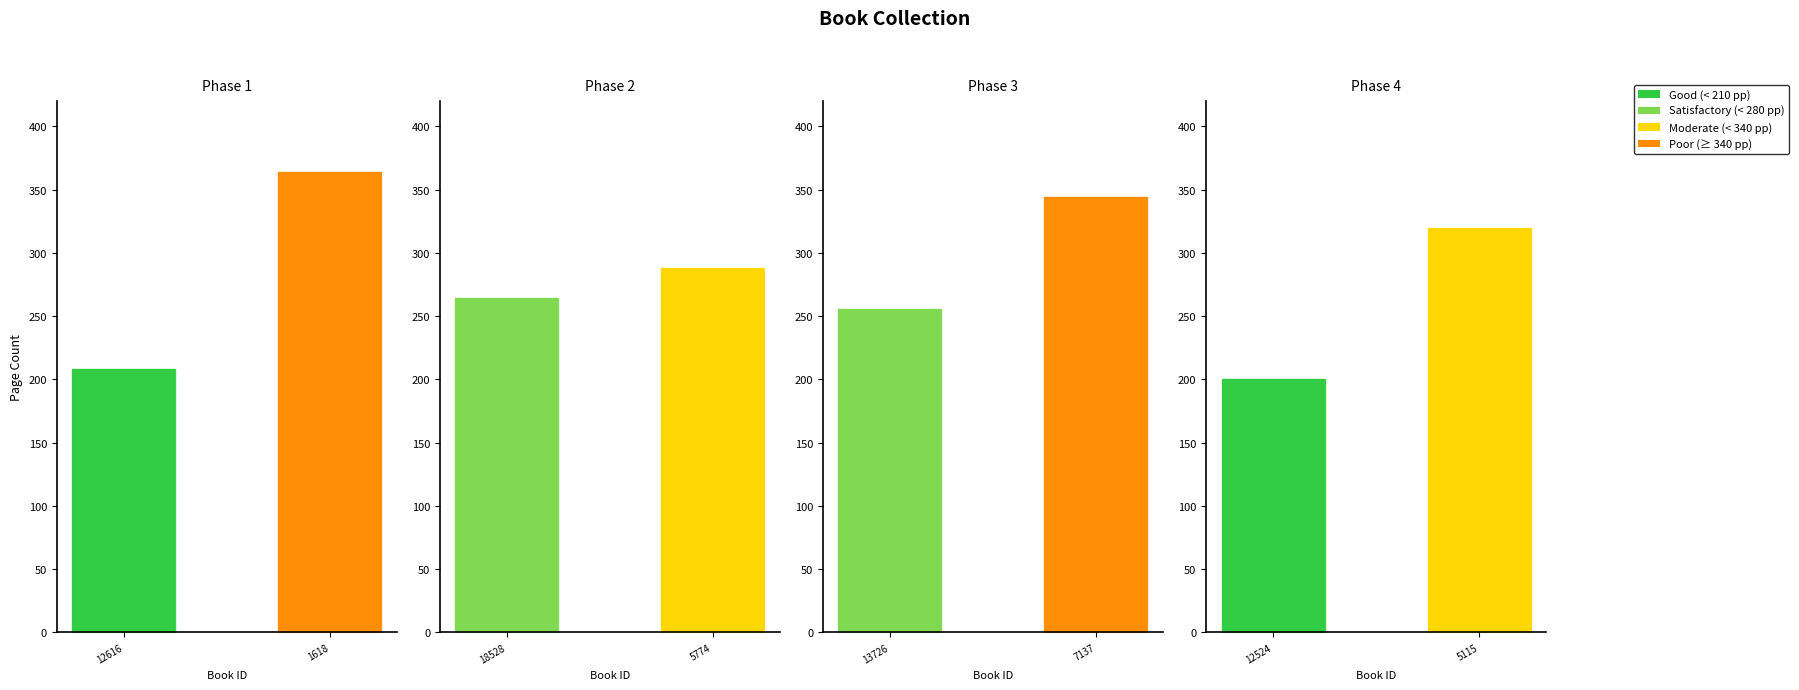

What is the difference between the values at 5115 and 12616?

112